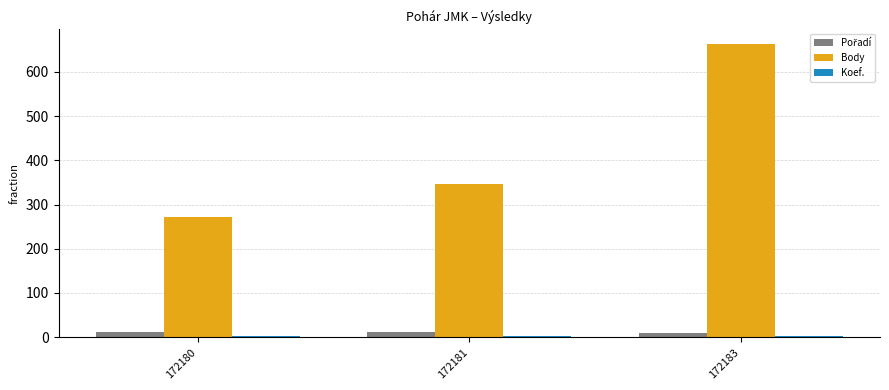

Between 172180 and 172181, which series saw the biggest shift?

Body